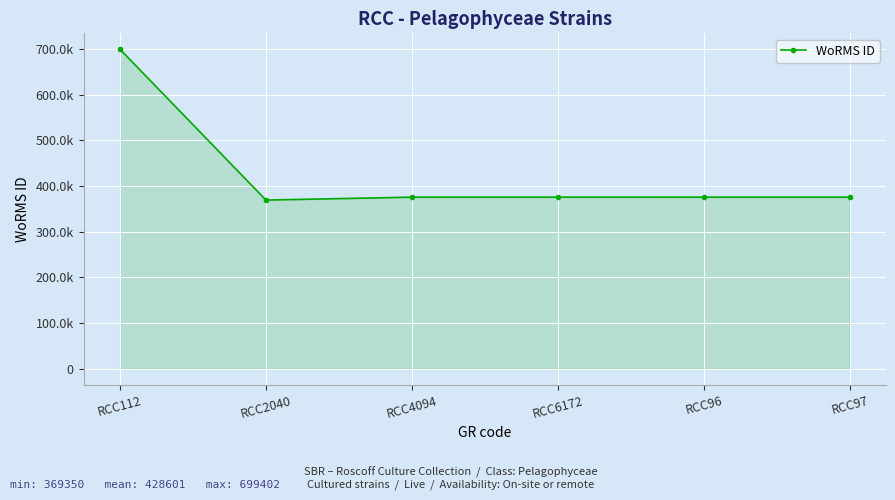

Is this an area chart (filled region under the line)?

Yes